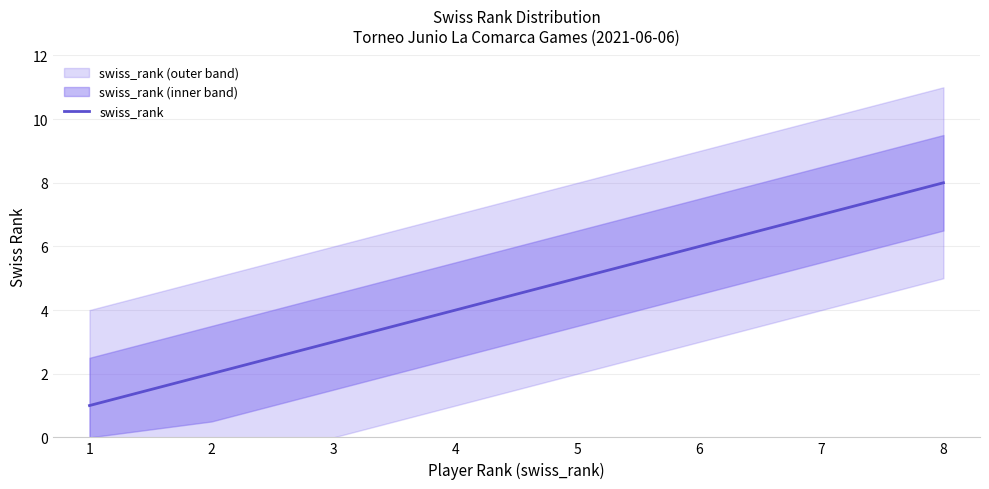

What is the smallest value displayed?

1